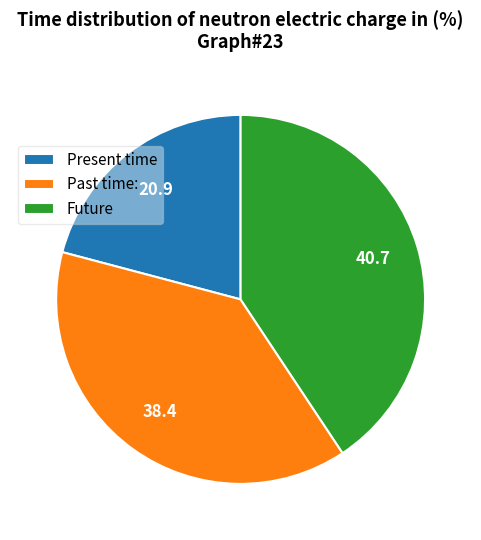

What is the ratio of the value at Past time: to the value at Present time?

1.8